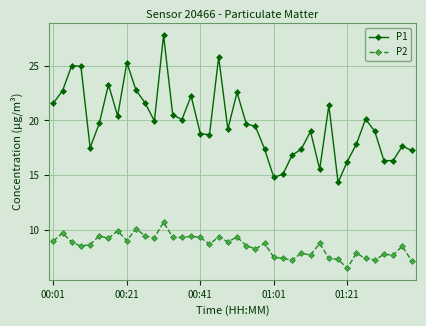

Which series has the largest range (max minus min)?

P1